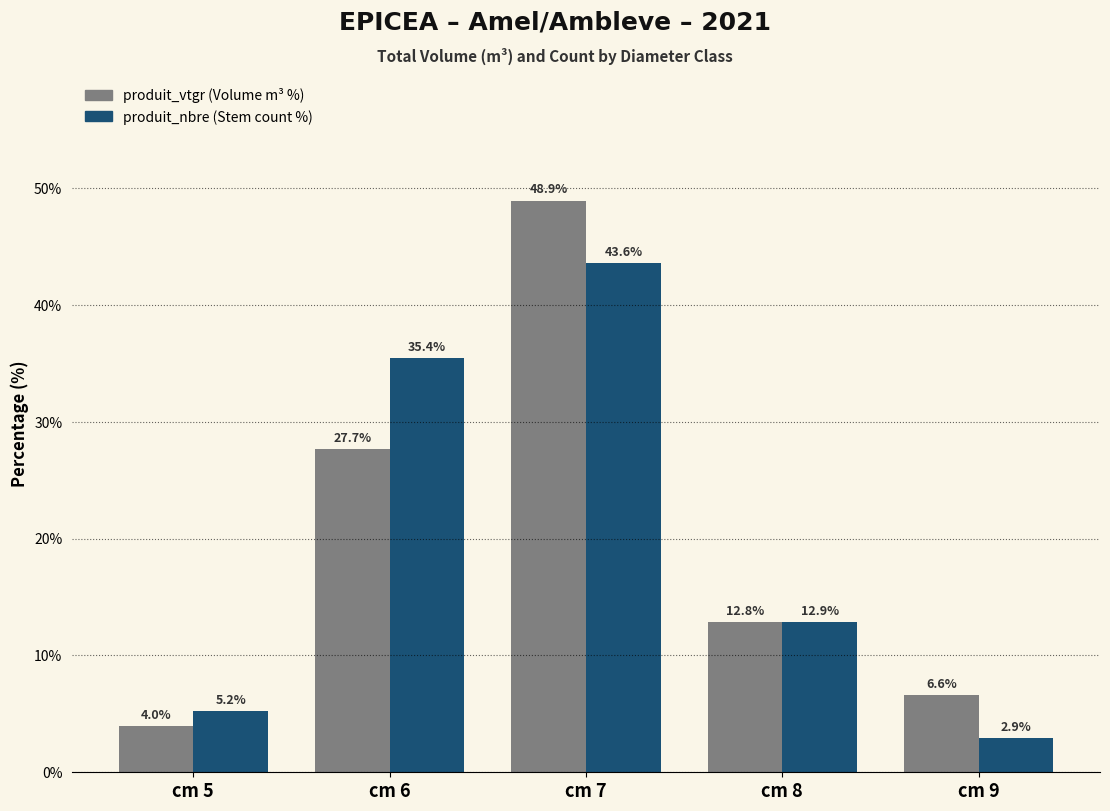

At which category is the sum across all series the highest?

cm 7